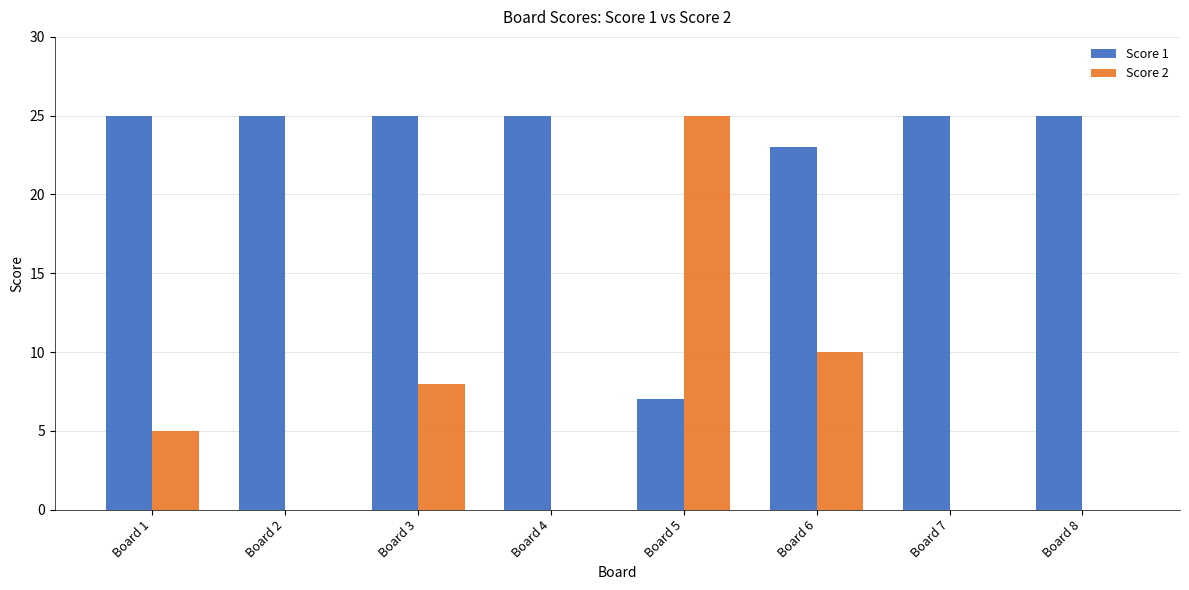

The value of Score 2 at Board 3 is 12. True or false?

False